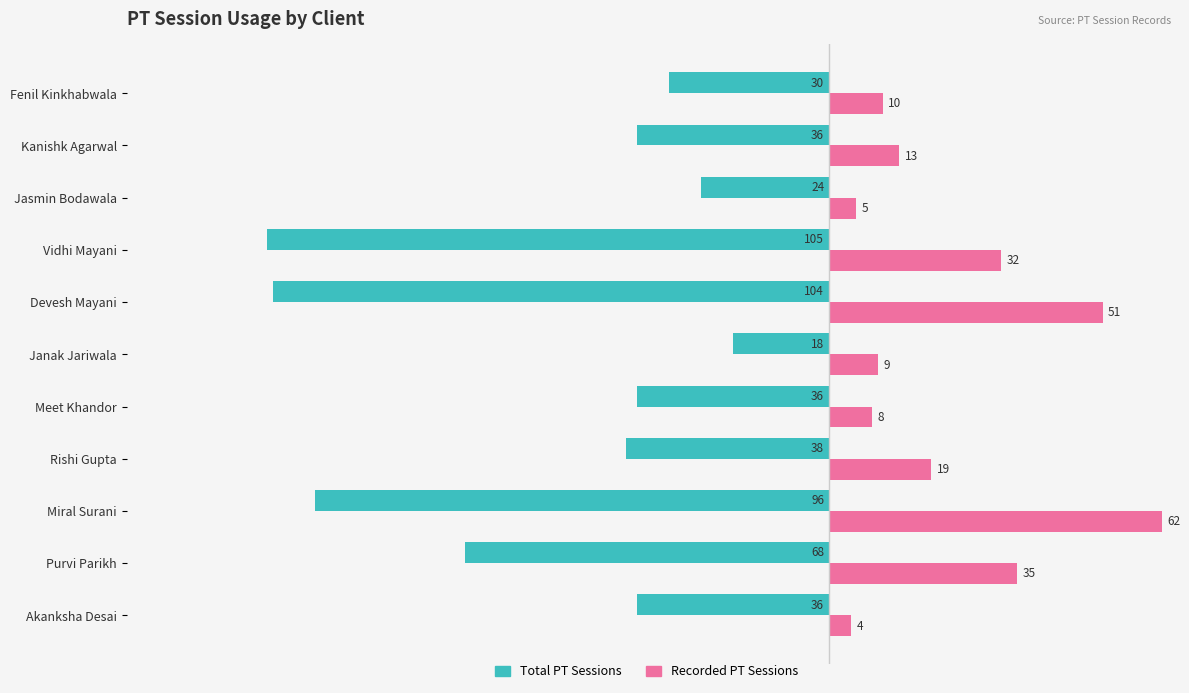

The Recorded PT Sessions series shows 33 at Devesh Mayani. True or false?

False